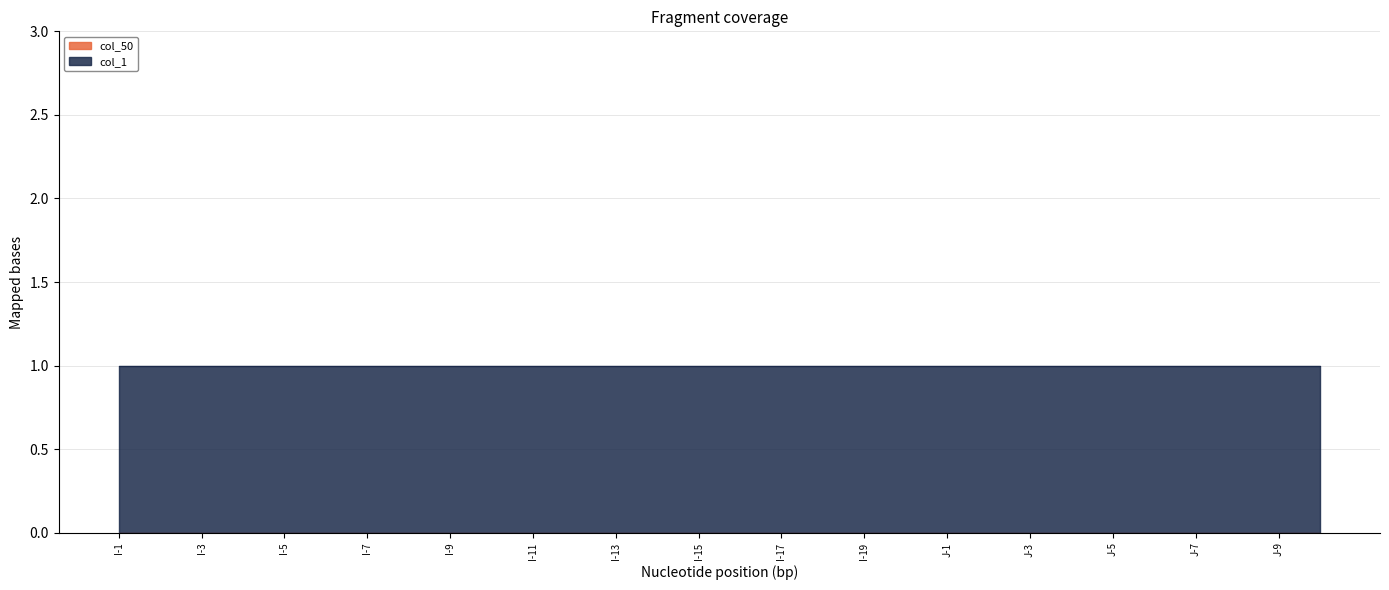

Which series has the widest spread of values?

col_50